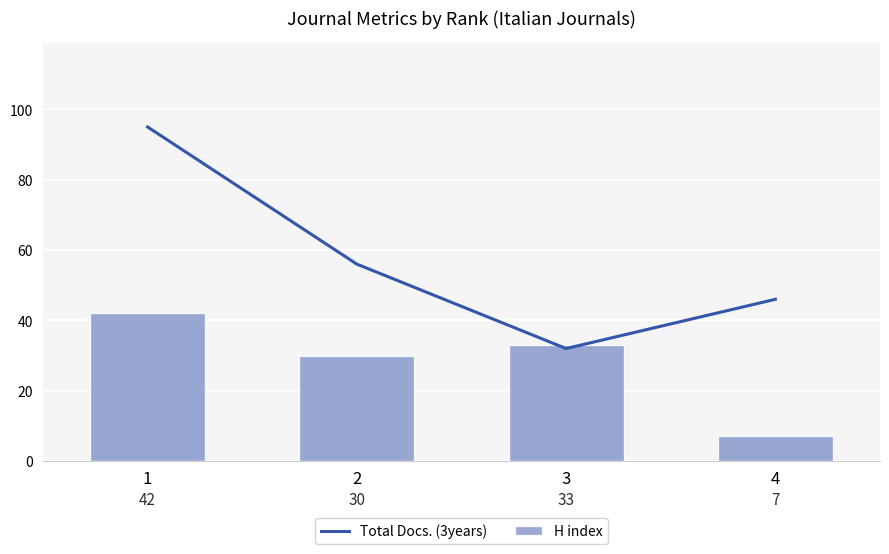

What is the total value across all series at 2?

86